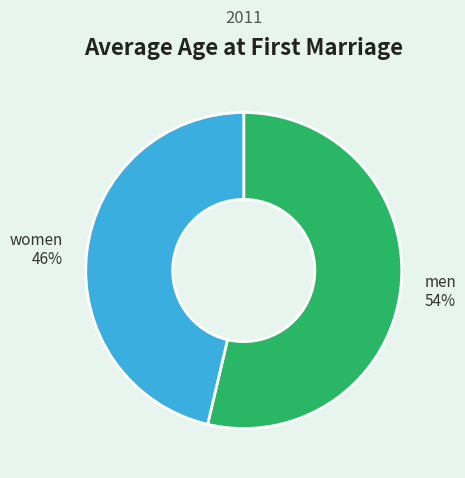

To the nearest percent, what is the combined percentage of women and men?

100%